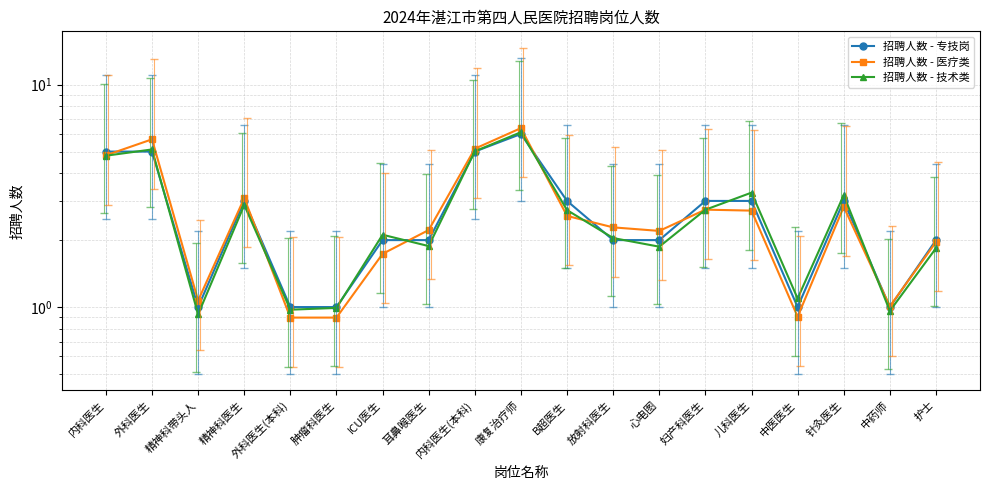

Which label corresponds to the smallest value in the chart?

肿瘤科医生